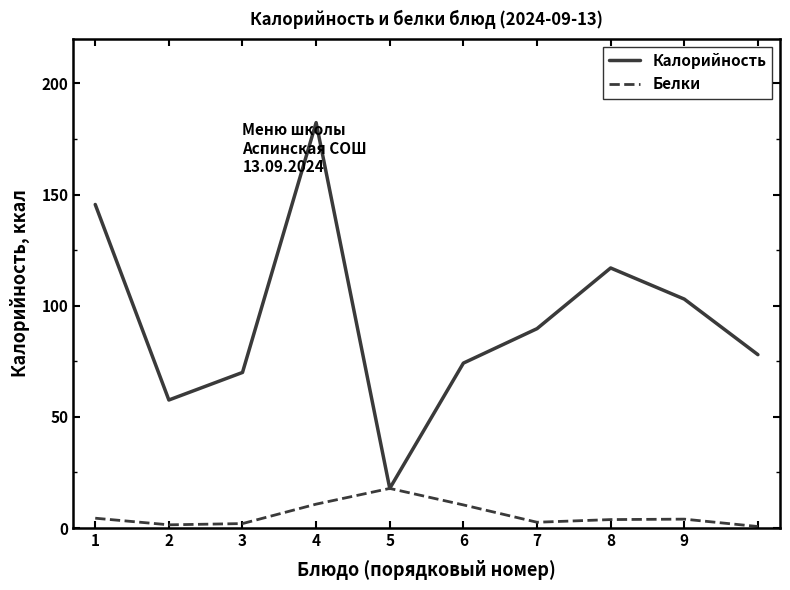

List the series in order of their peak value, highest first.

Калорийность, Белки